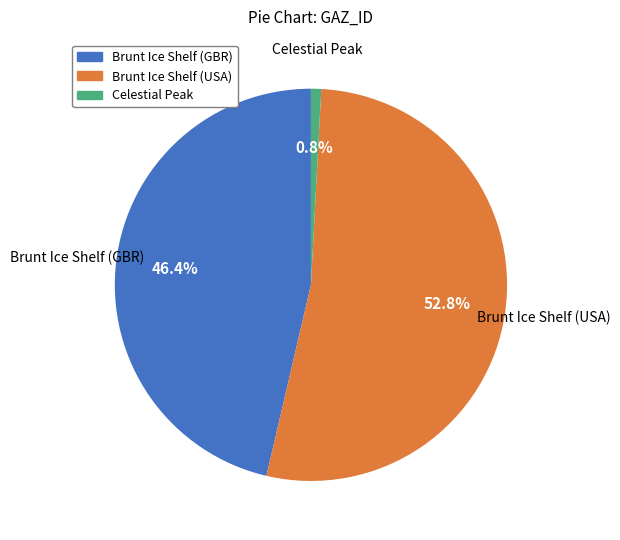

True or false: Celestial Peak accounts for 11% of the total.

False